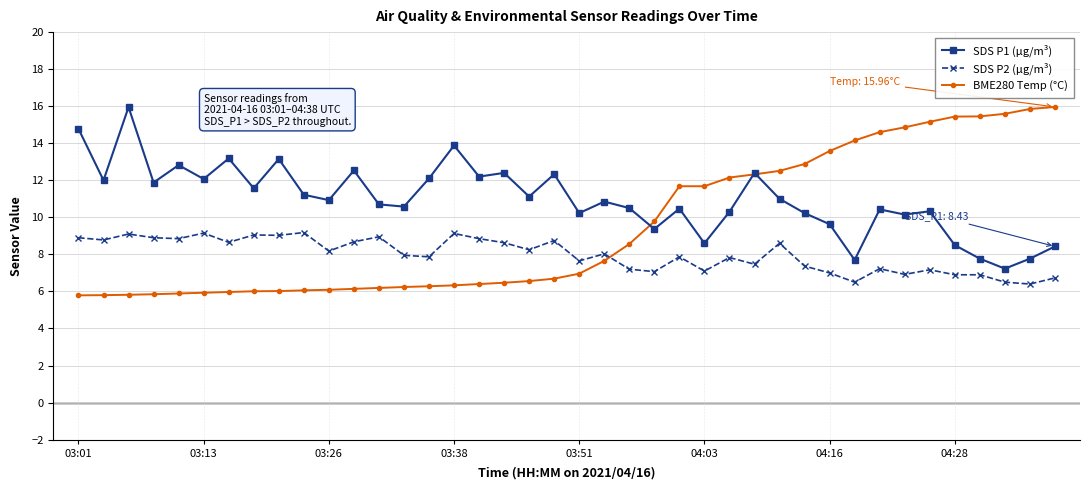

How many series are shown in this chart?

3